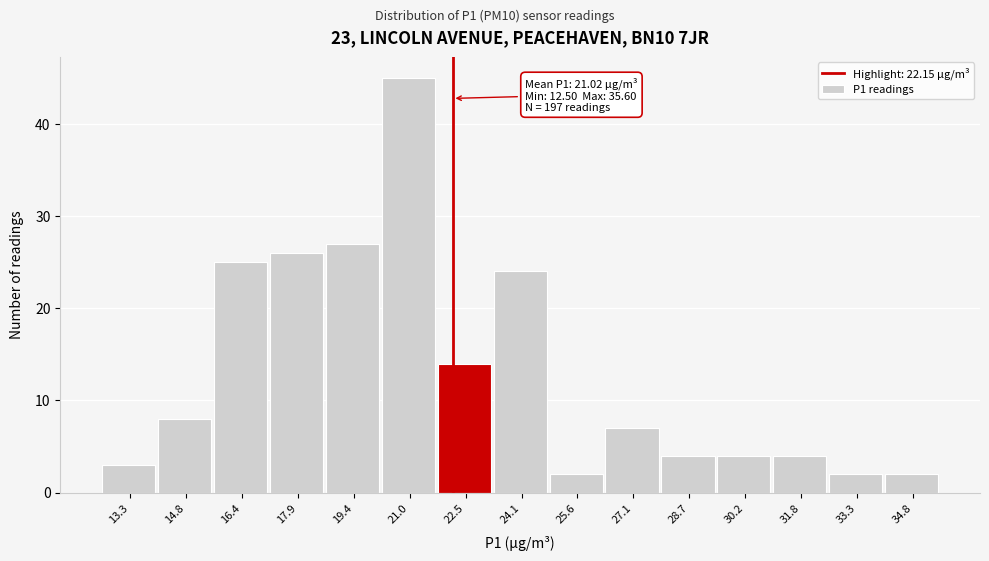

Over which range of the x-axis is the bar tallest?

20.20 to 21.74